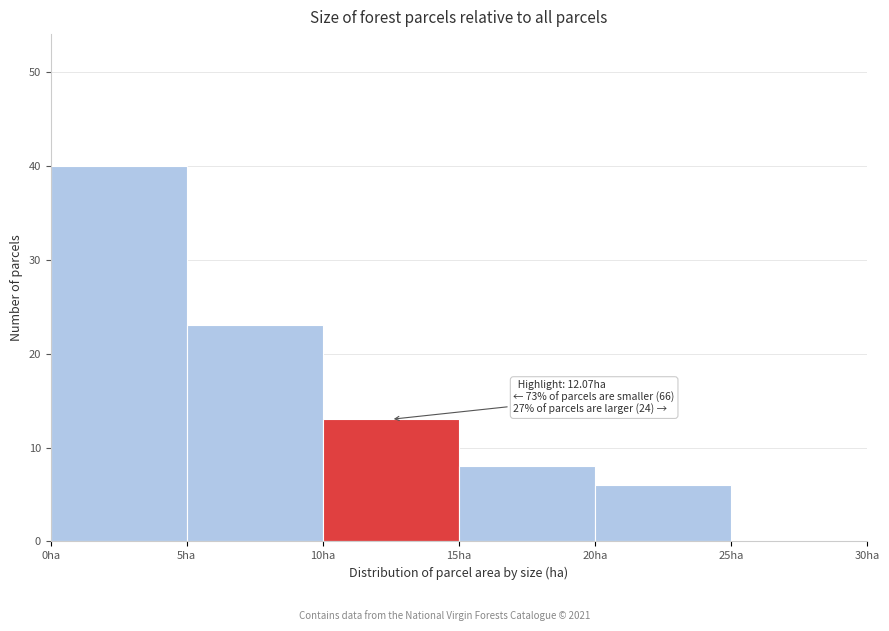

Over which range of the x-axis is the bar tallest?

0 to 5